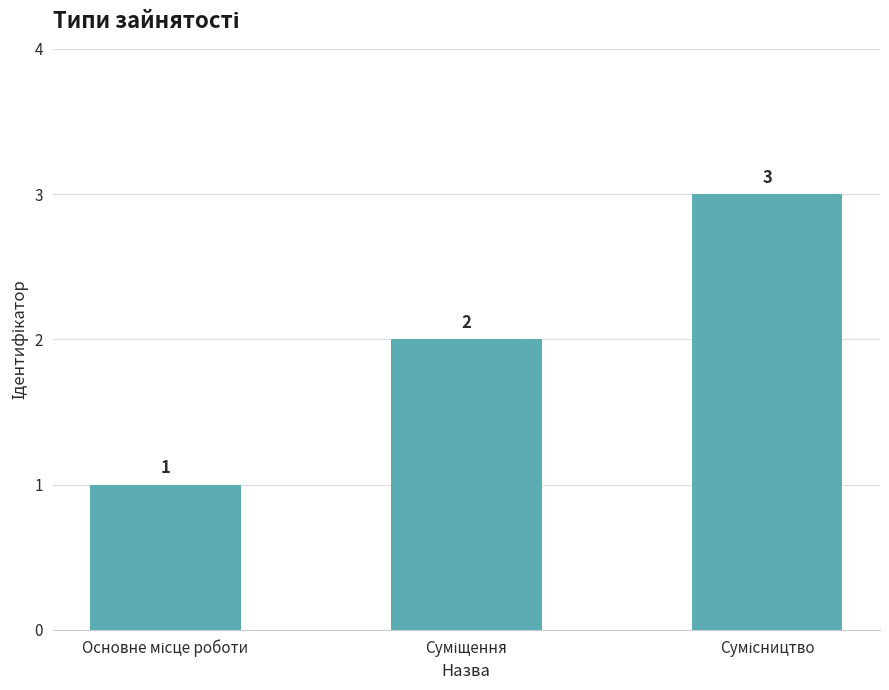

Count the values in the range 1 to 3.

3